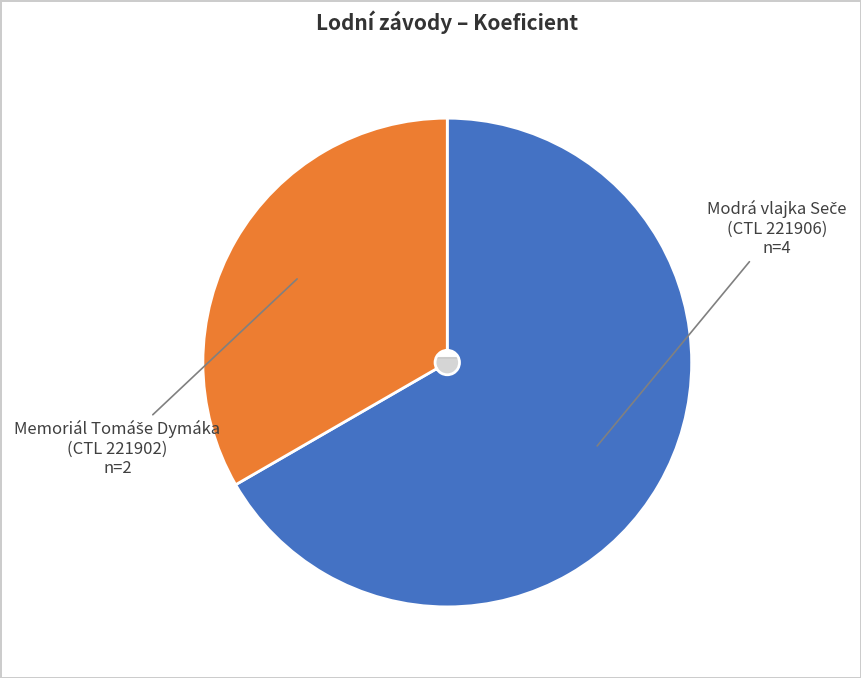

To the nearest percent, what portion does 221902 represent?

33%